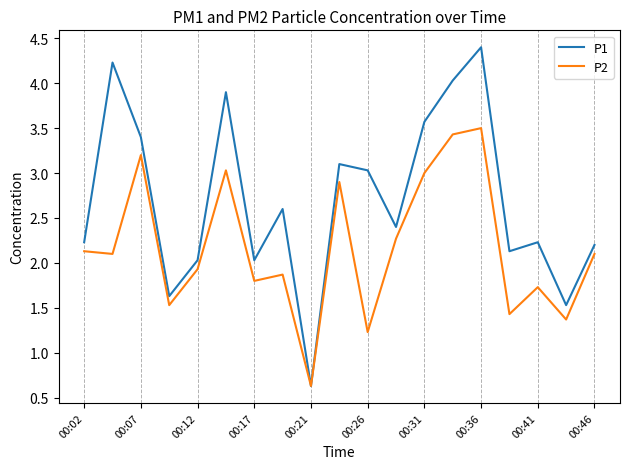

What is the maximum value shown in the chart?

4.4